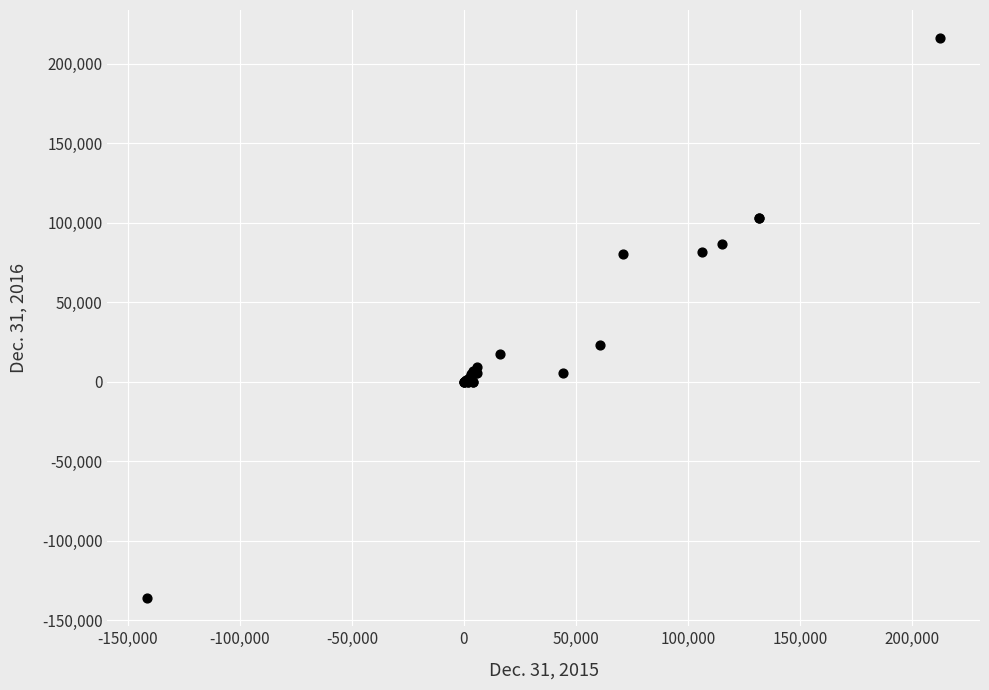

What Y value in the scatter plot is closest to 40060?

22977